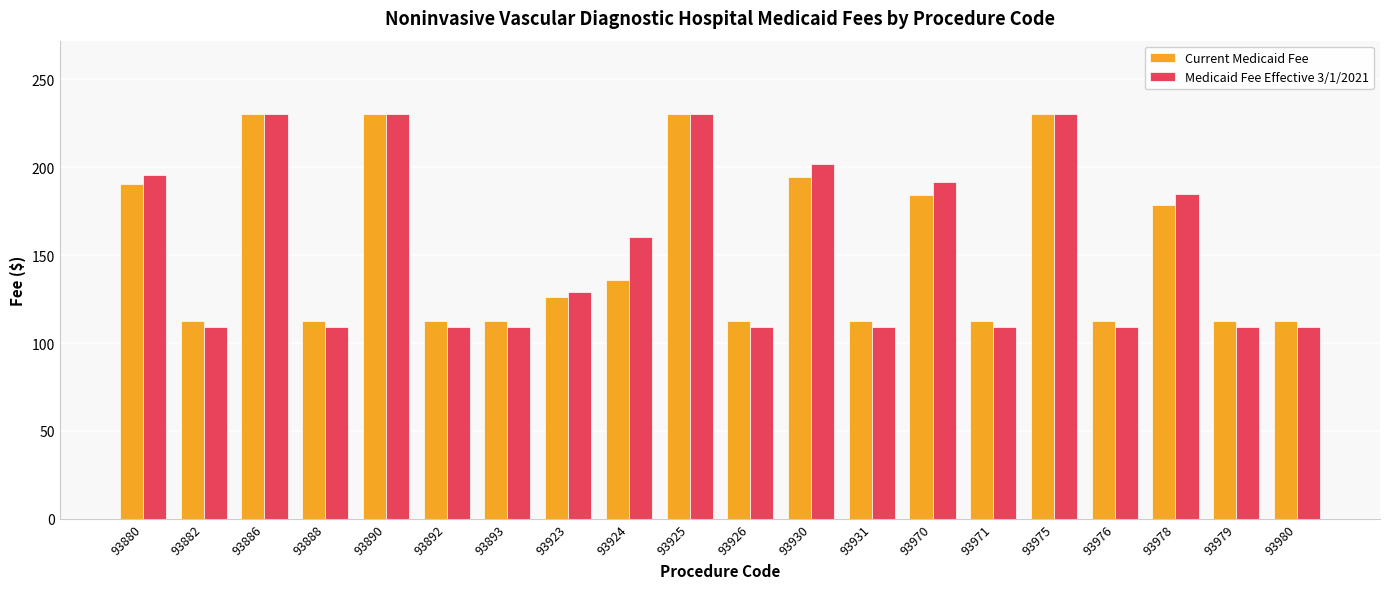

What is the difference between the Current Medicaid Fee values at 93980 and 93924?

23.4